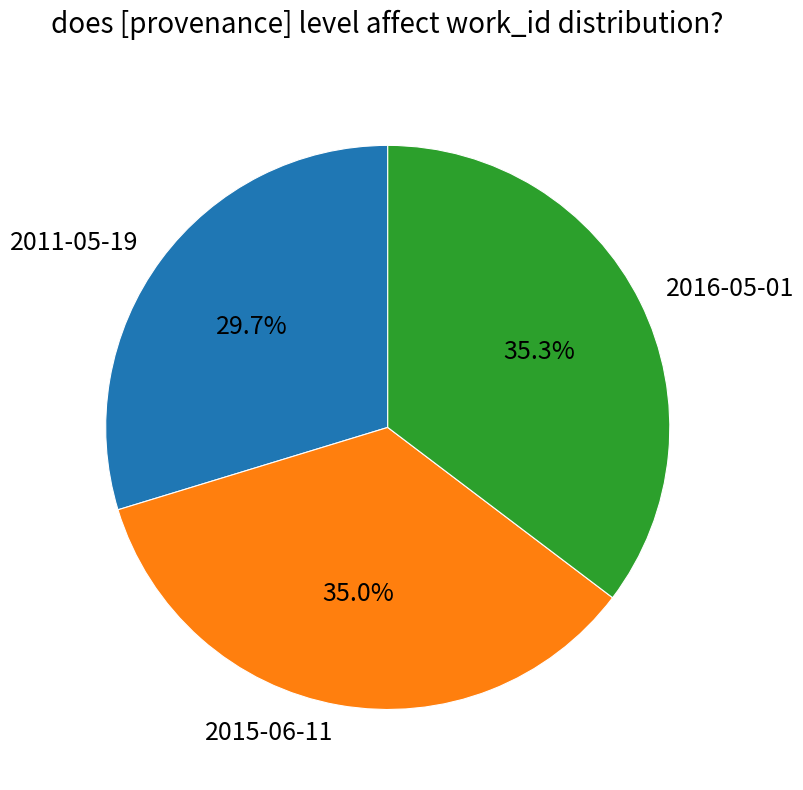

How many segments does this pie chart have?

3